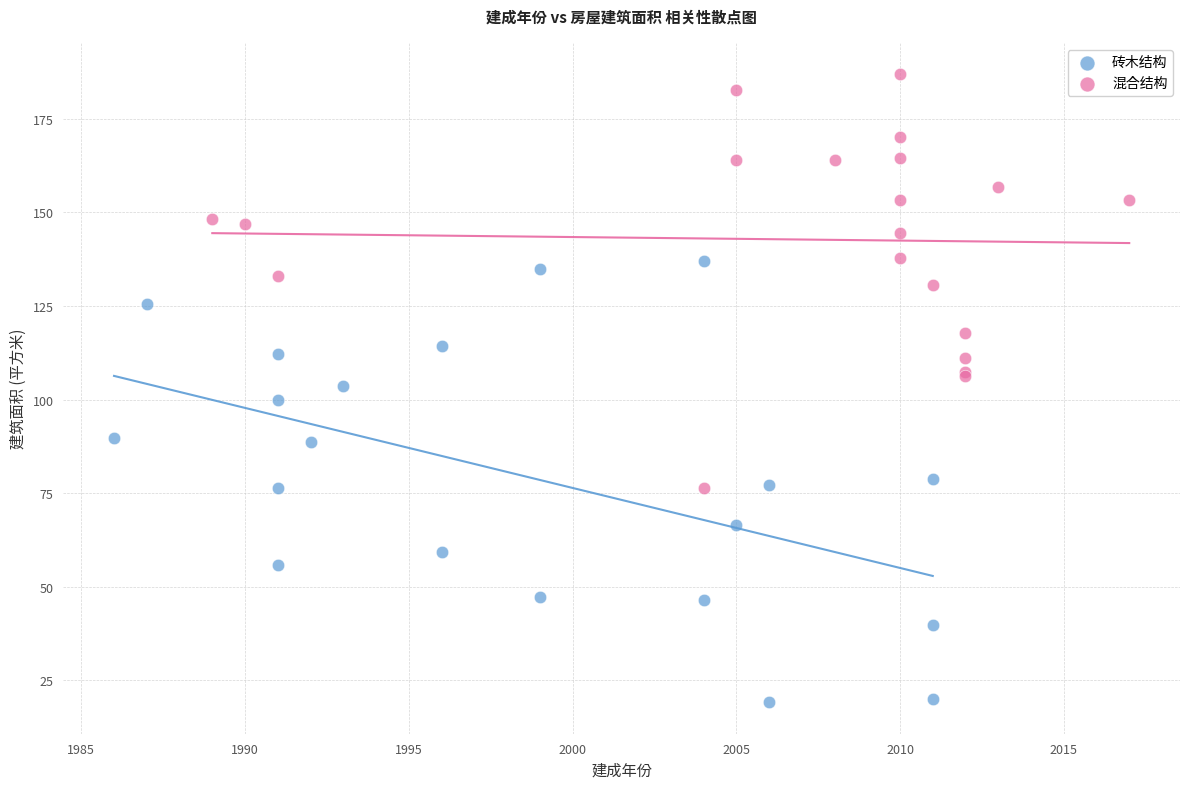

Which series reaches the minimum Y coordinate?

砖木结构